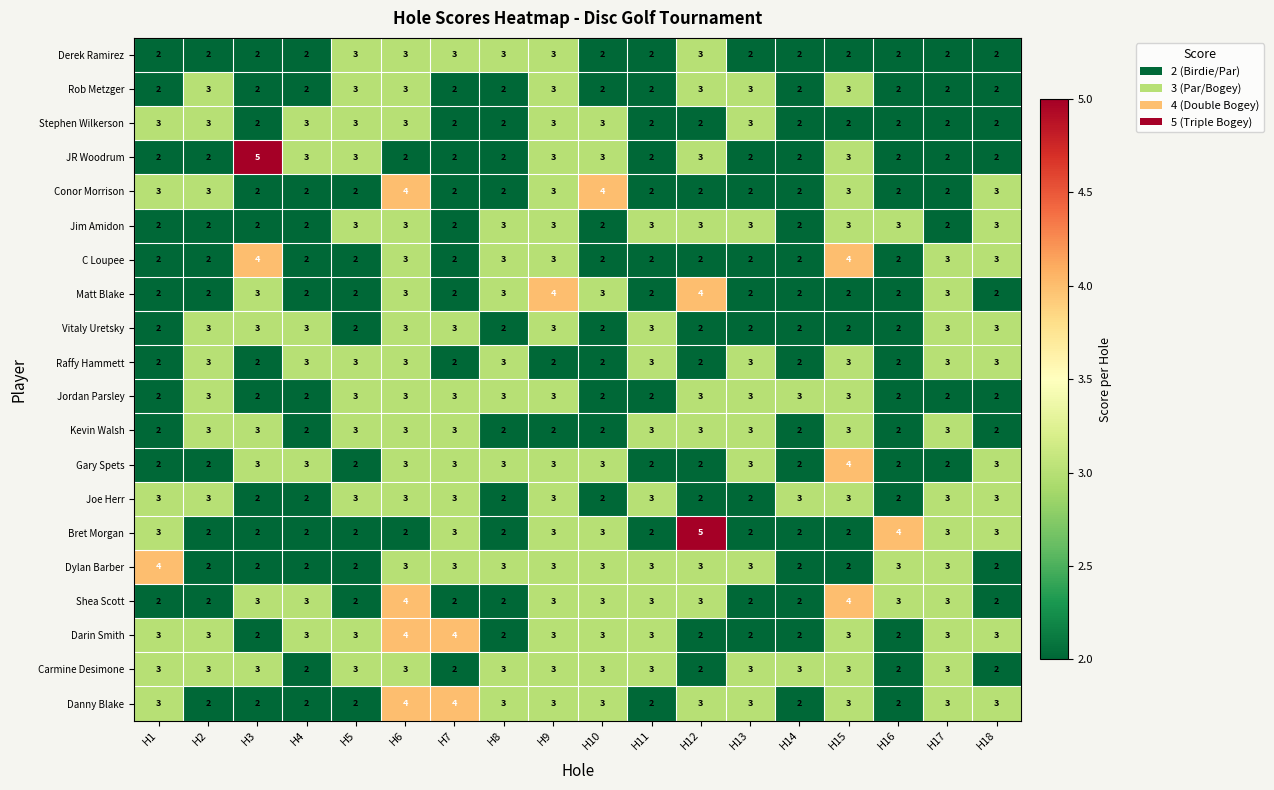

What is the difference between the highest and lowest values at H4?

1